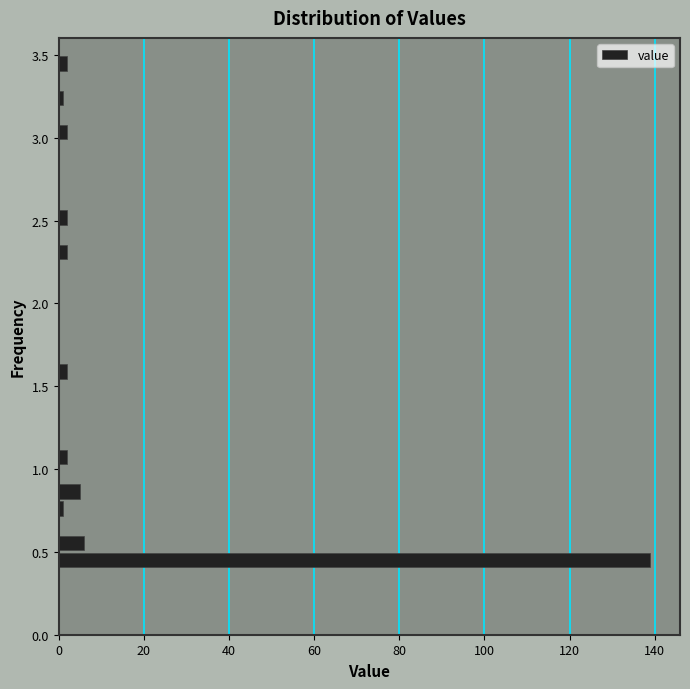

Around what value on the y-axis is the longest bar? Give the approximate position of its centre, as read against the axis.

0.45